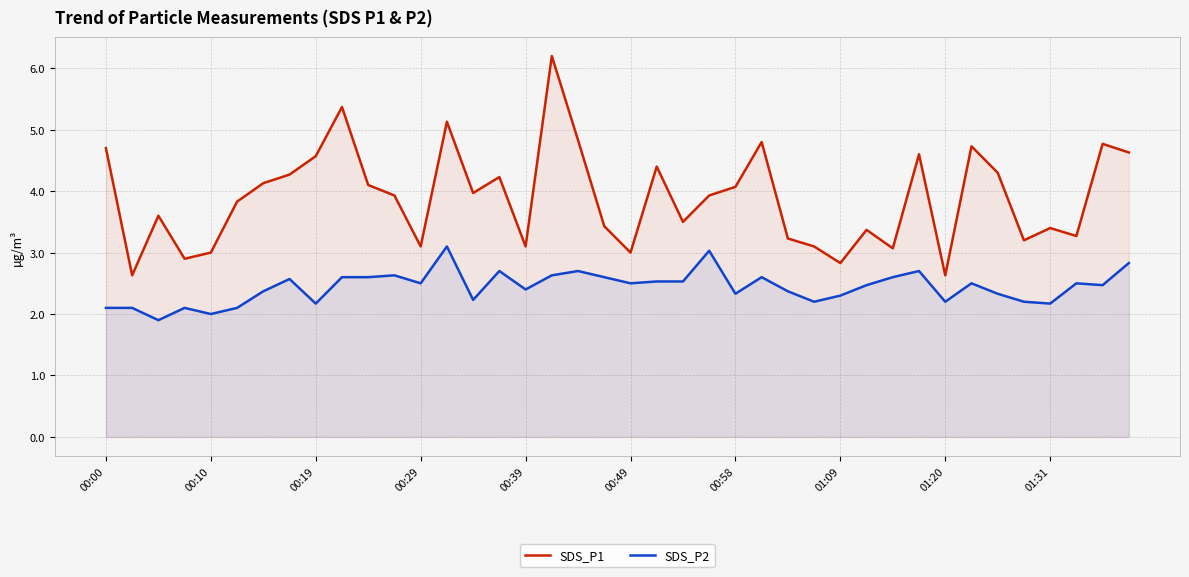

Does the chart have visible grid lines?

Yes